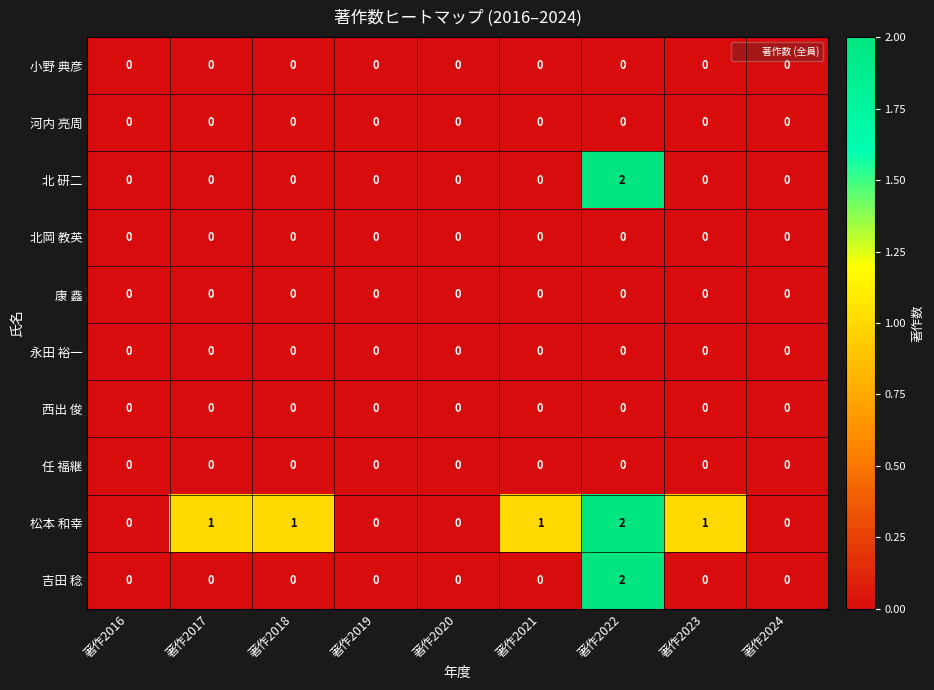

Is the value of 北 研二 at 著作2019 greater than the value of 松本 和幸 at 著作2018?

No